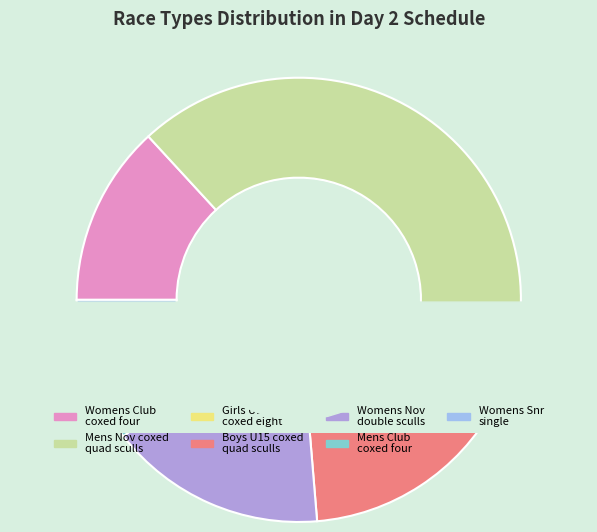

Is it true that Girls U17 coxed eight is 3% of the pie?

True